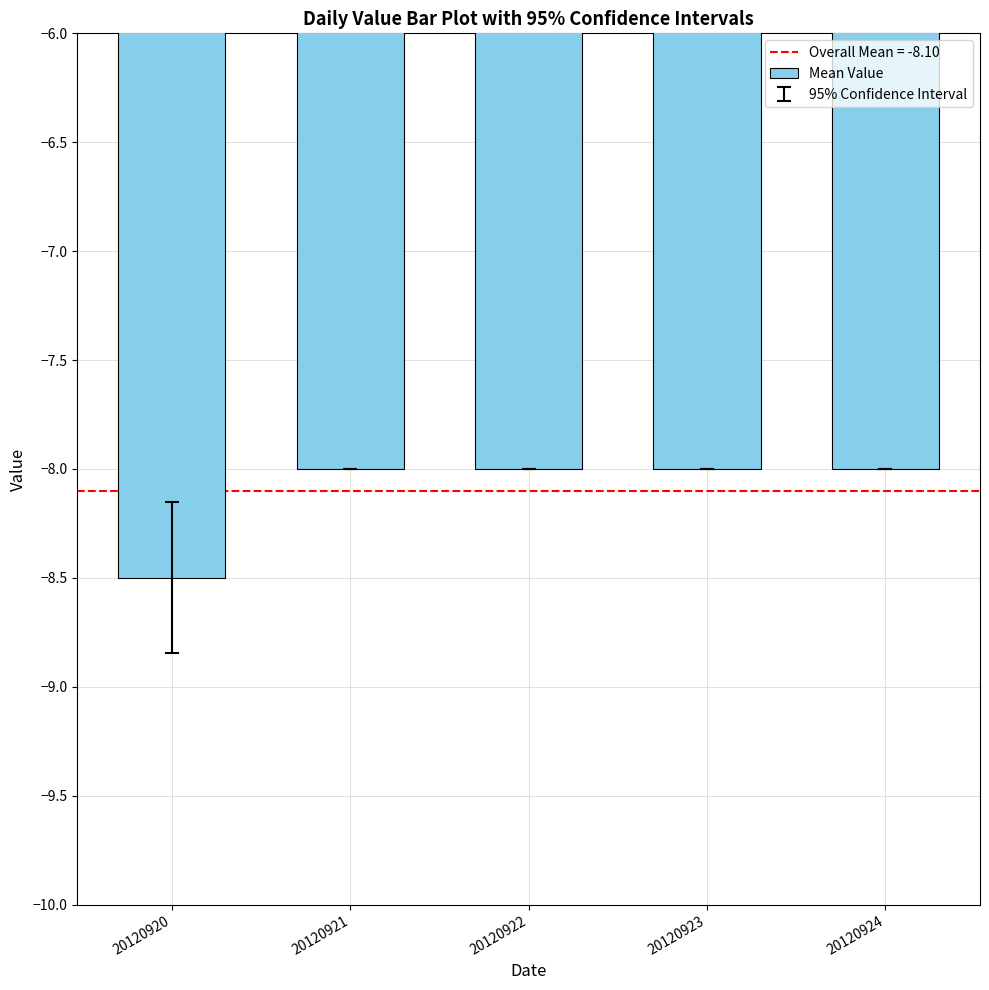

What is the greatest value displayed?

-8.0